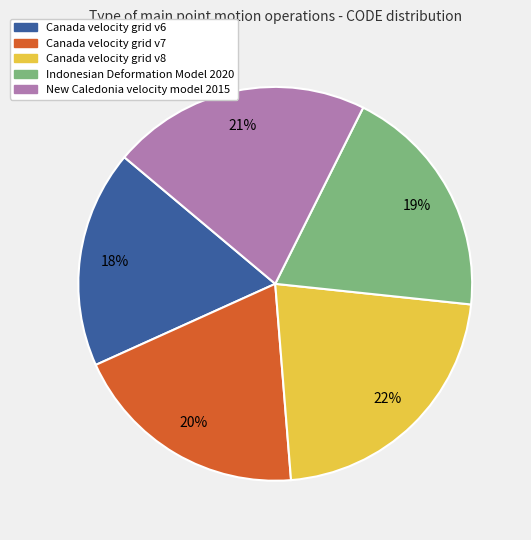

To the nearest percent, what portion does Indonesian Deformation Model 2020 represent?

19%